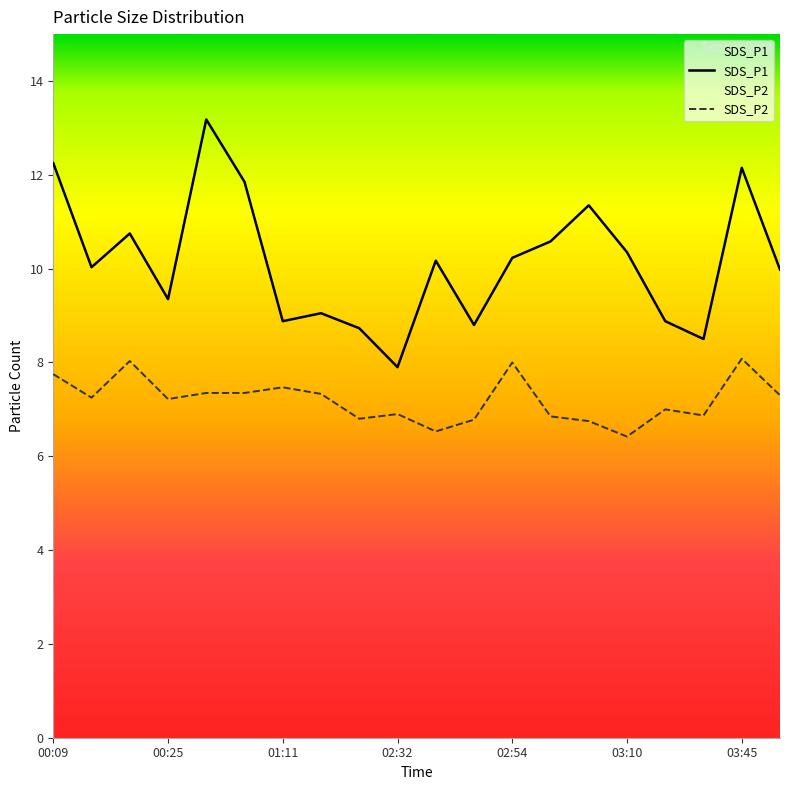

Rank the series by their maximum value, from lowest to highest.

SDS_P2, SDS_P1